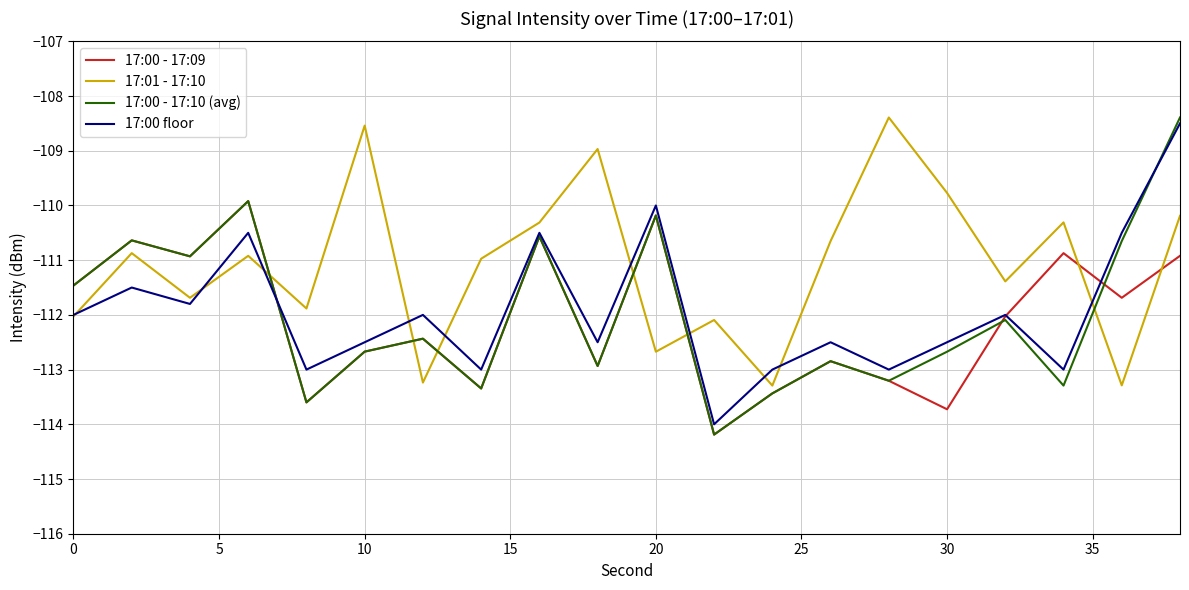

How many times do 17:01 - 17:10 and 17:00 - 17:09 cross each other?

7